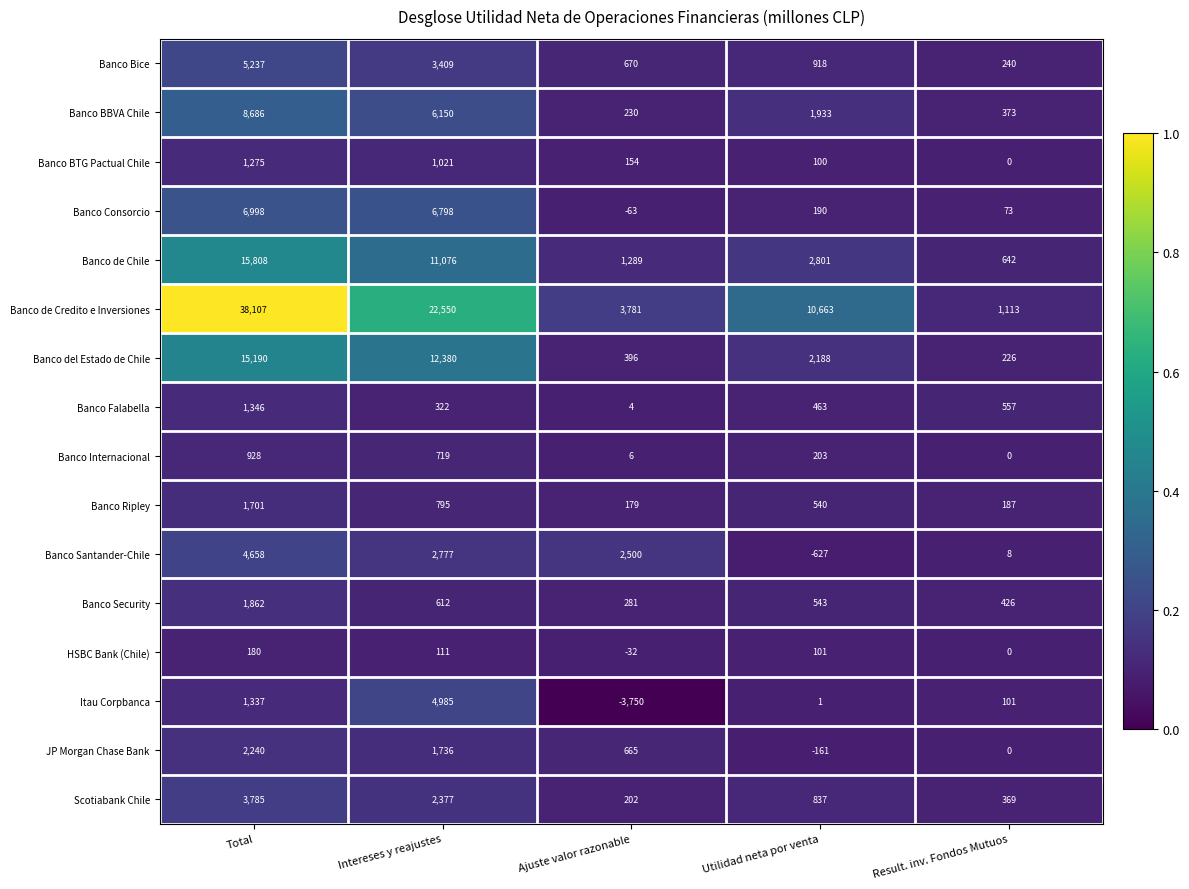

Which category has the highest value in the JP Morgan Chase Bank series?

Total